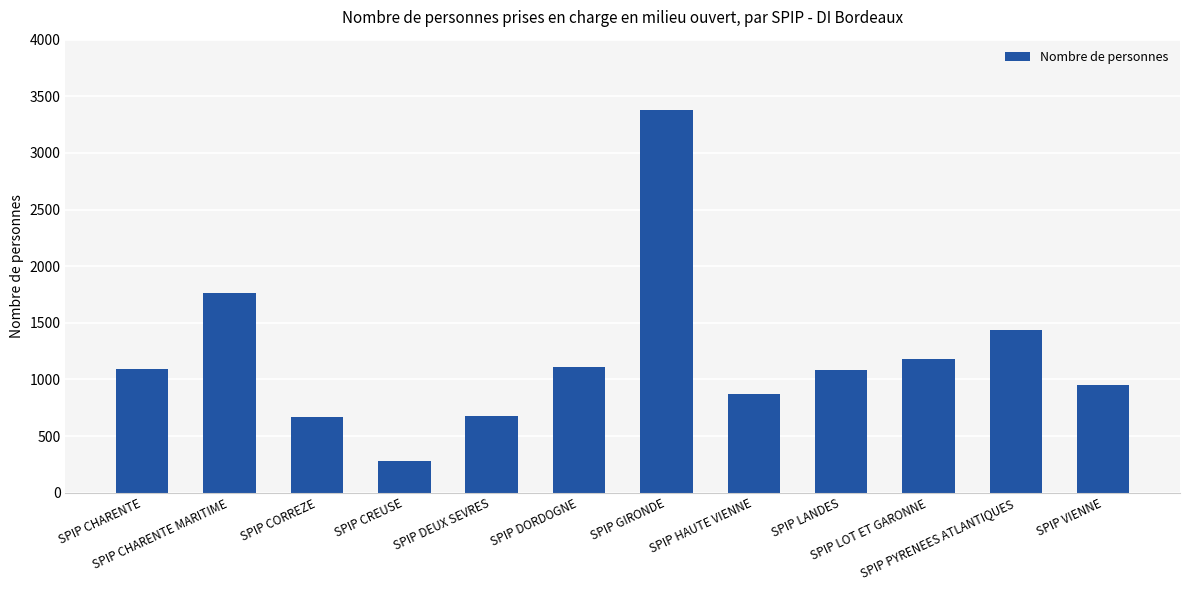

What is the minimum value shown in the chart?

277